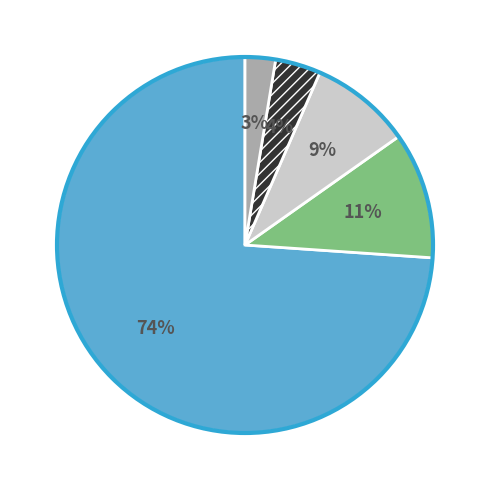

To the nearest percent, what is the average slice percentage?

20%